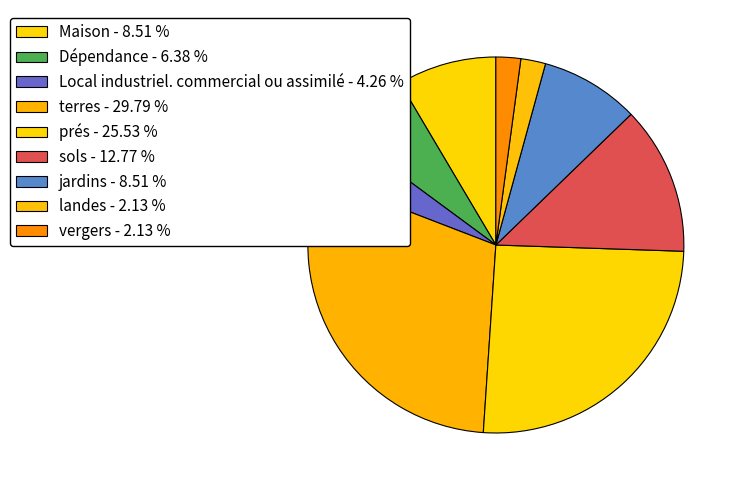

Count the number of slices in the pie.

9